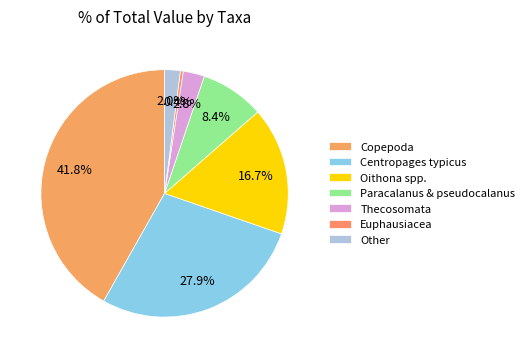

How many slices are in this pie chart?

7